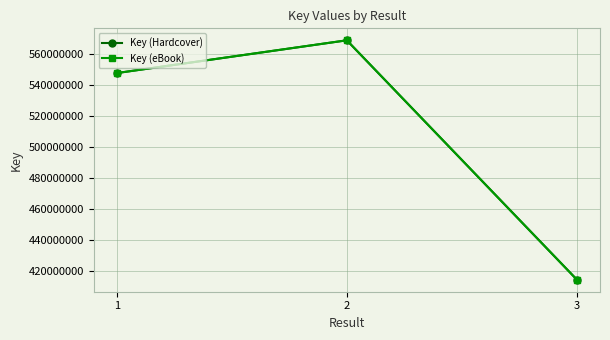

Reading right to left, list all the values displayed in this chart.

Key (Hardcover): 414137928	568904427	547716439
Key (eBook): 414137928	568904427	547716439